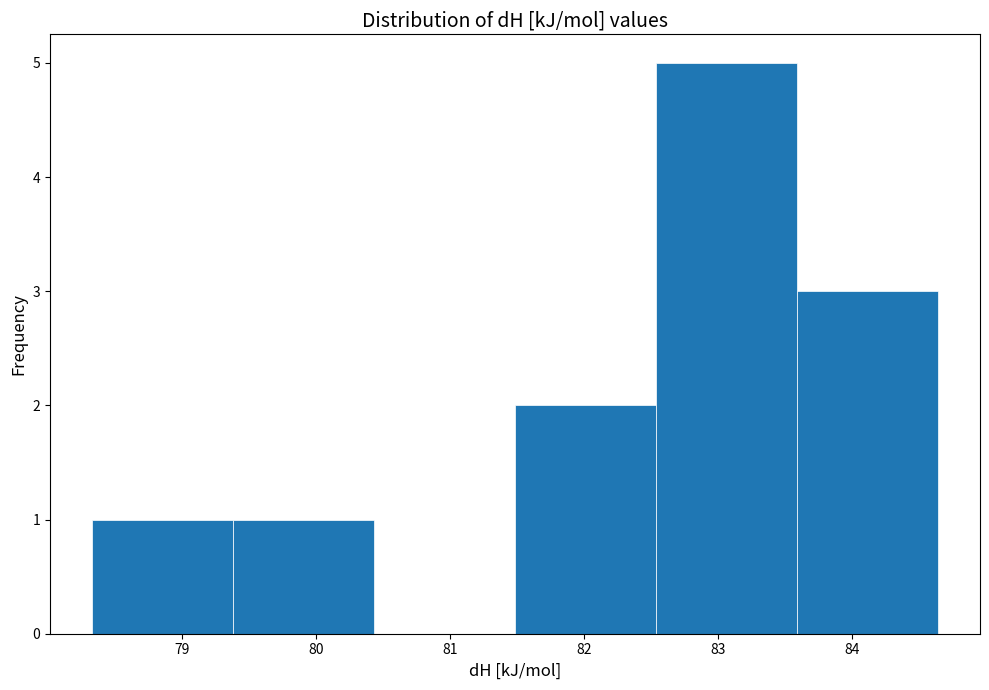

Reading left to right, list every bar in this chart as the range it spans on the x-axis followed by its height. Neither the bar edges nor the heights are printed on the chart, so give them approximately, as read against the axes.

78.3 to 79.4: 1
79.4 to 80.4: 1
80.4 to 81.5: 0
81.5 to 82.5: 2
82.5 to 83.6: 5
83.6 to 84.6: 3